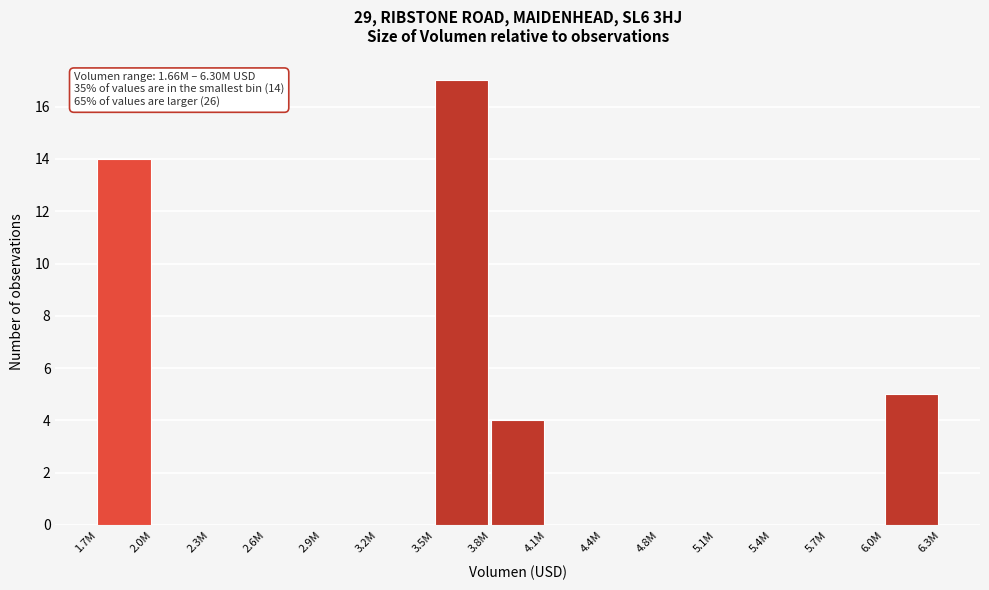

Reading left to right, transcribe all the data shown in this chart.

1.7M=14	2.0M=0	2.3M=0	2.6M=0	2.9M=0	3.2M=0	3.5M=17	3.8M=4	4.1M=0	4.4M=0	4.8M=0	5.1M=0	5.4M=0	5.7M=0	6.0M=5